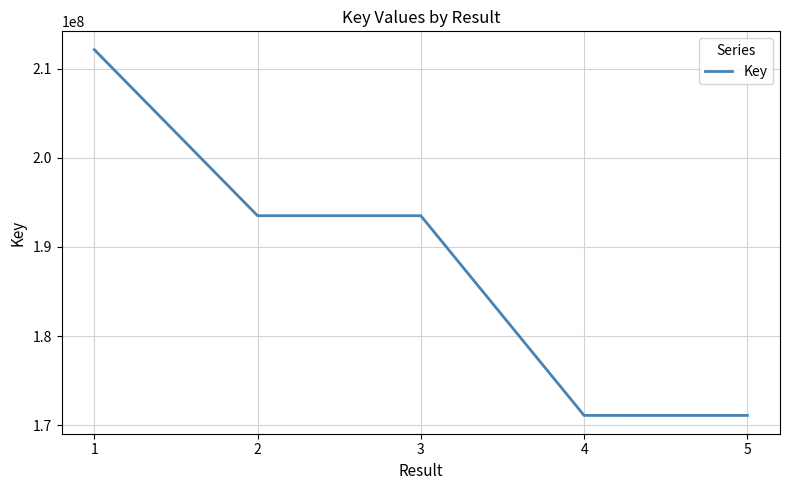

True or false: the data has more than 2 interior local peaks.

False